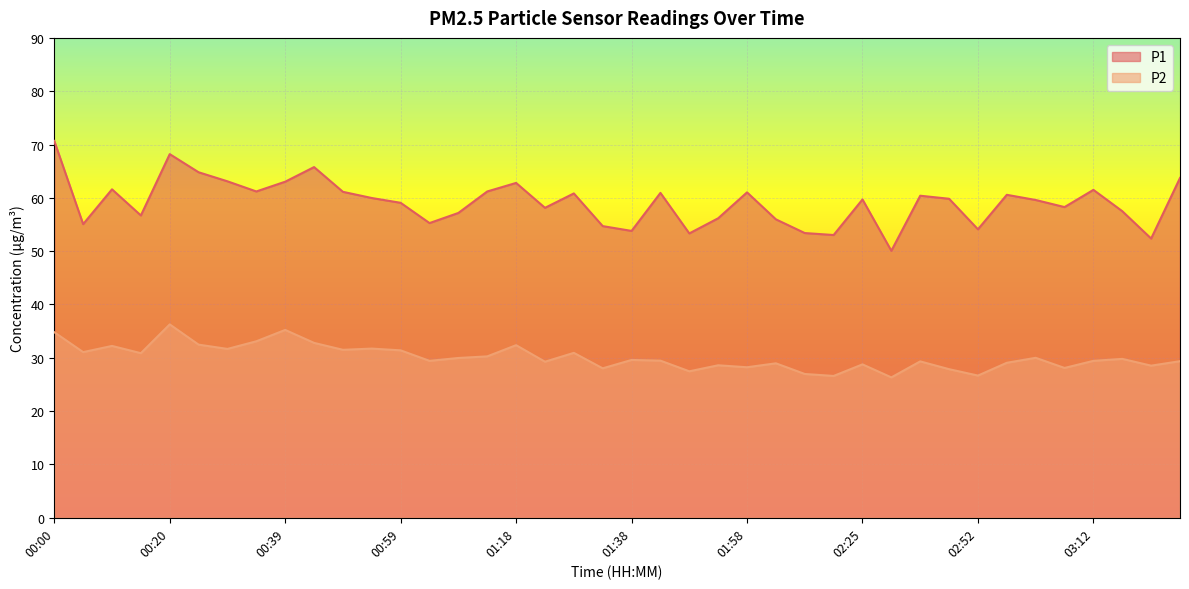

Which has a higher value, 02:15 or 01:38?

01:38